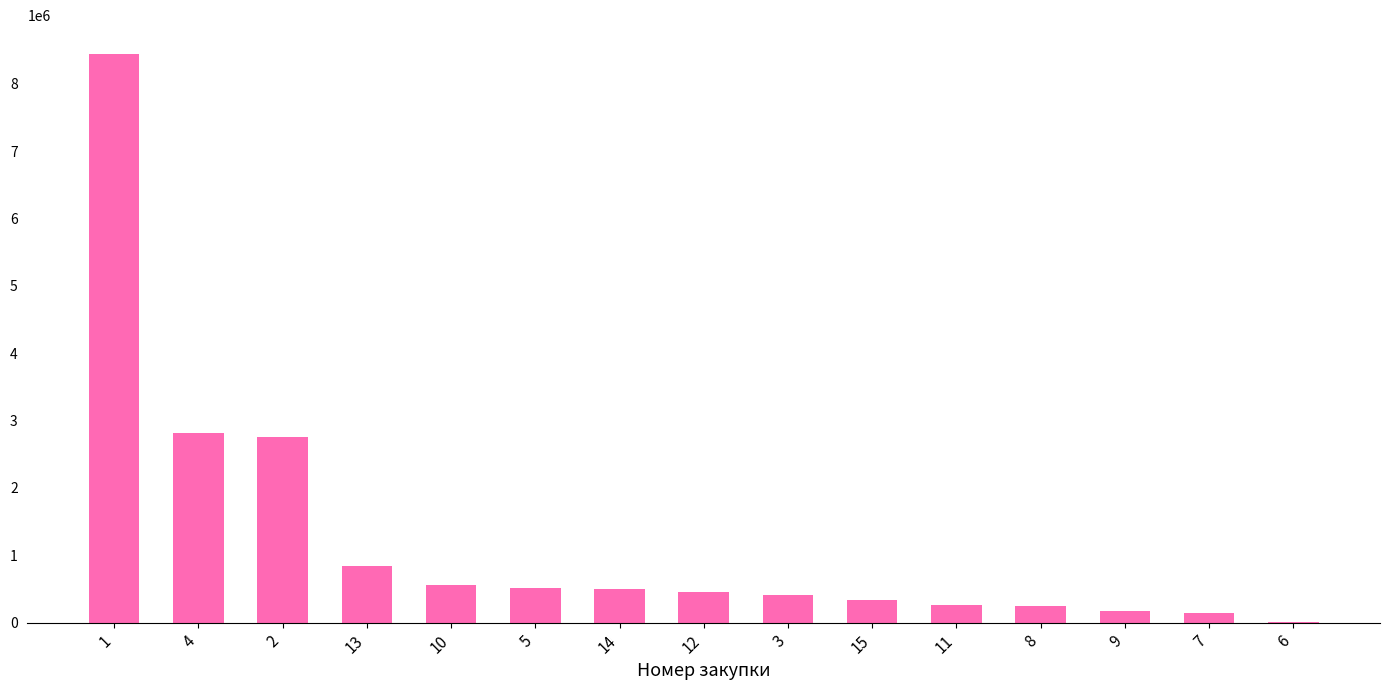

The value at 15 is 336000. True or false?

True